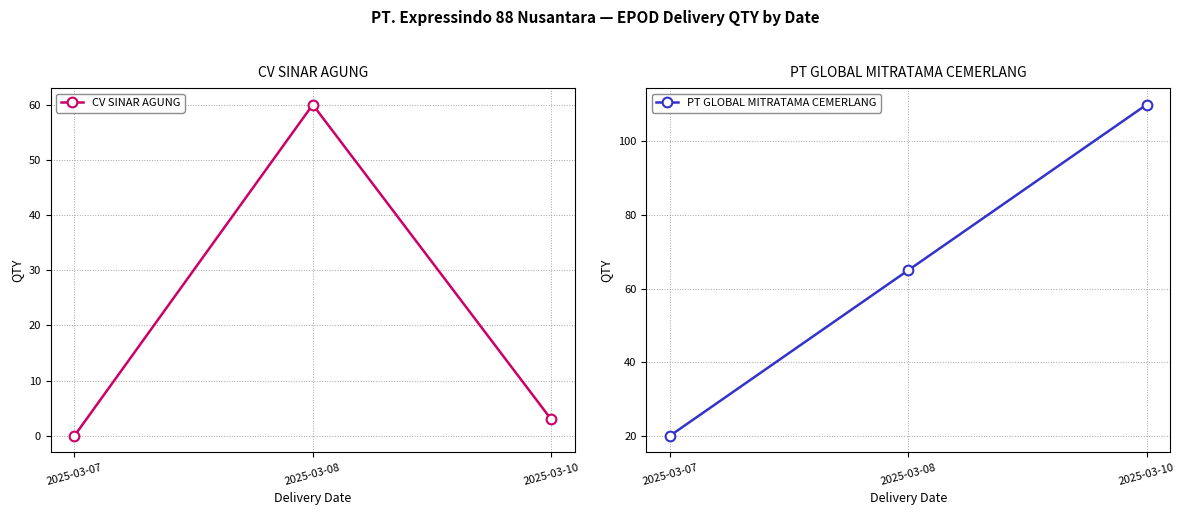

Reading left to right, extract all data points from this chart.

CV SINAR AGUNG: 2025-03-07=0	2025-03-08=60	2025-03-10=3
PT GLOBAL MITRATAMA CEMERLANG: 2025-03-07=20	2025-03-08=65	2025-03-10=110